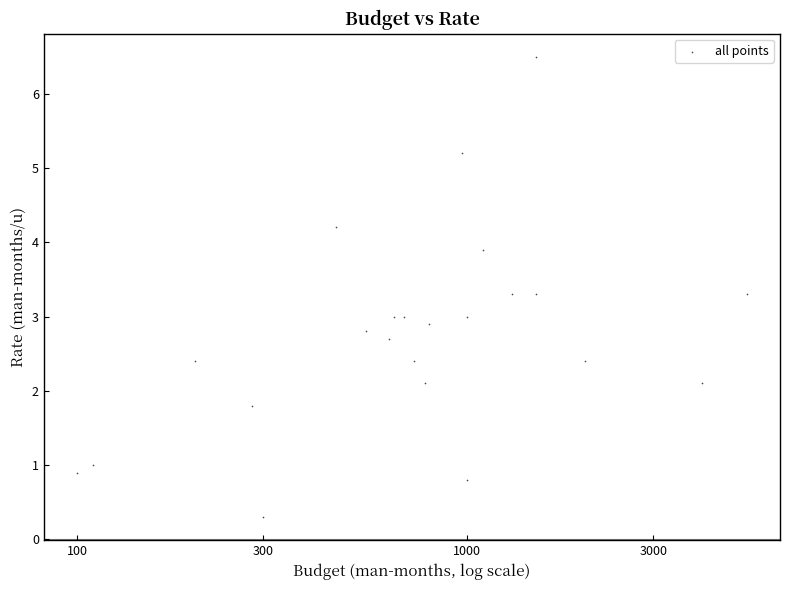

What is the range of Y values (max minus min)?

6.2